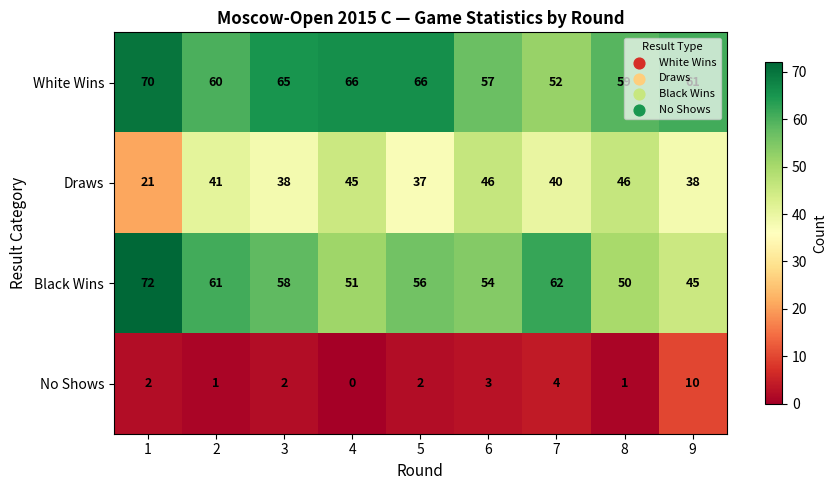

Which category has the highest value across all series?

1